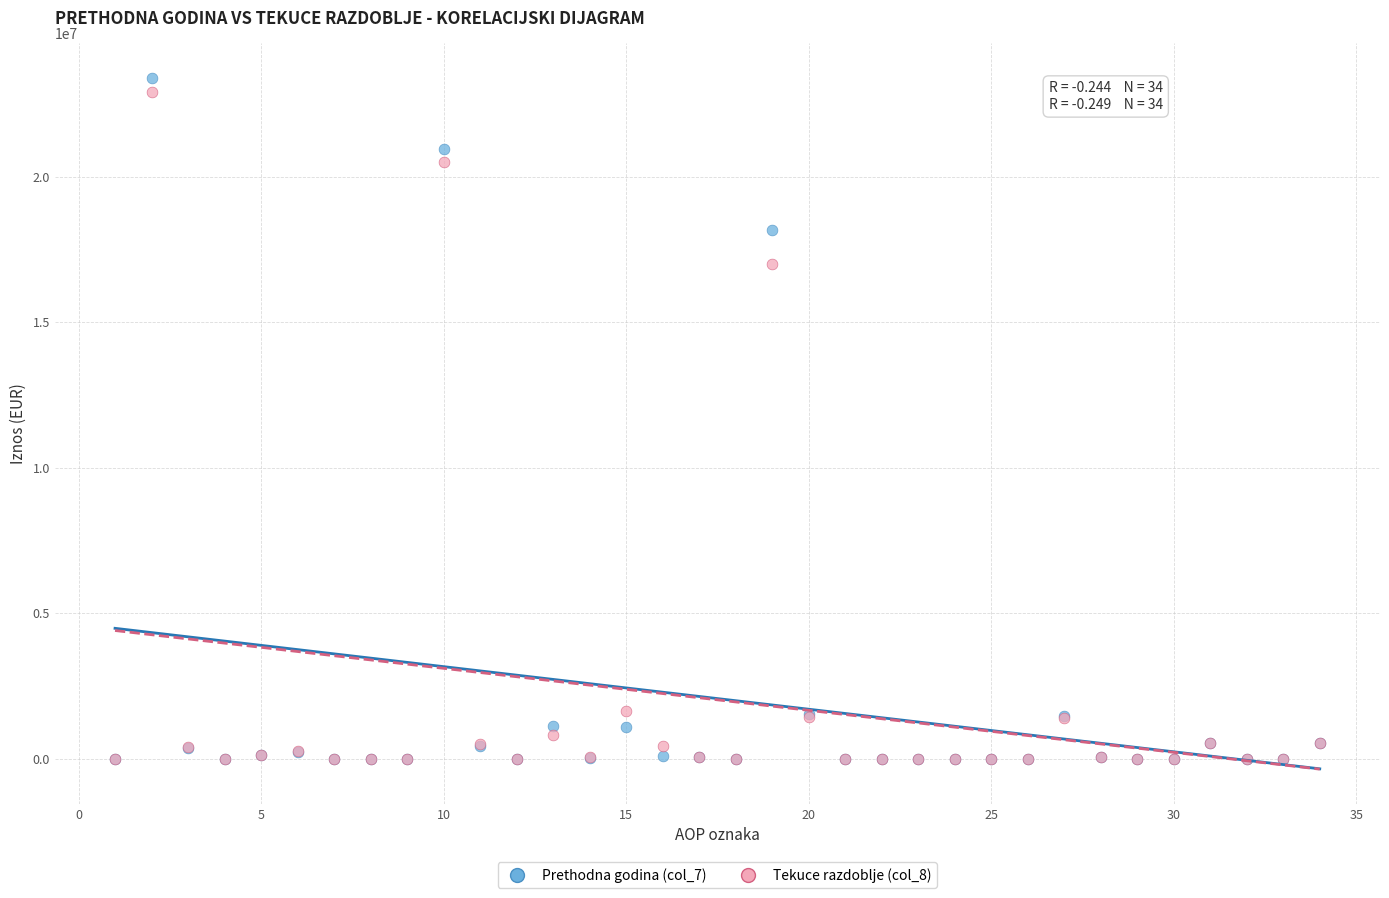

Which series contains the highest Y value?

Prethodna godina (col_7)